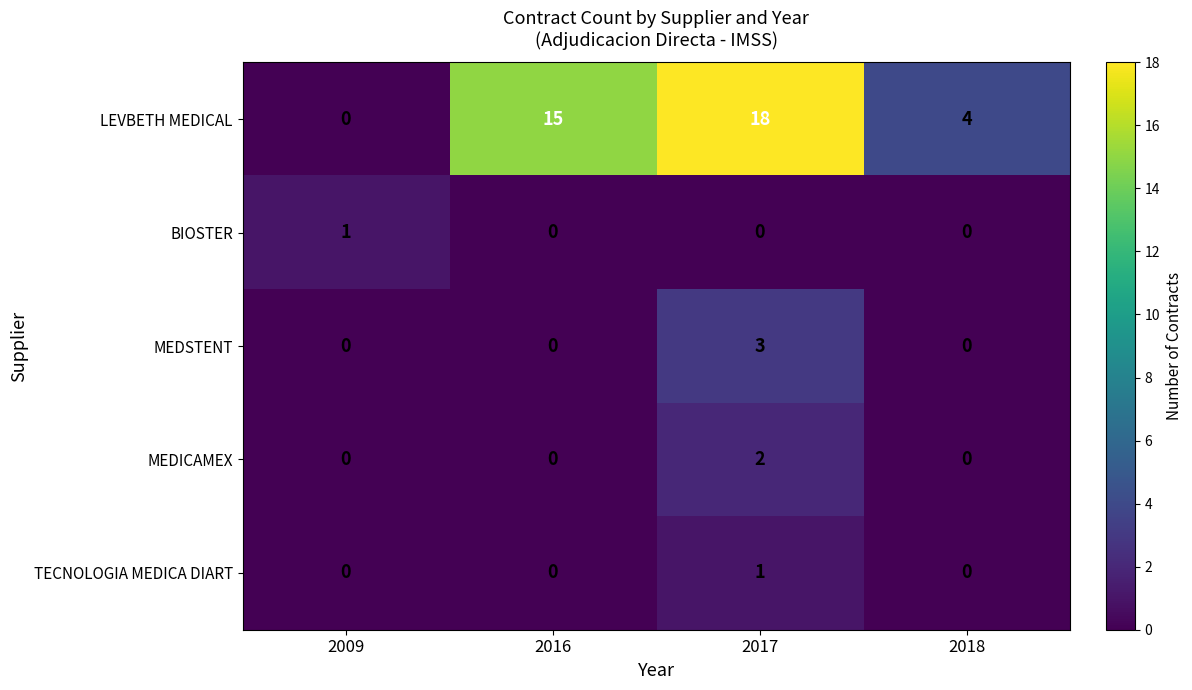

What is the maximum value shown in the chart?

18